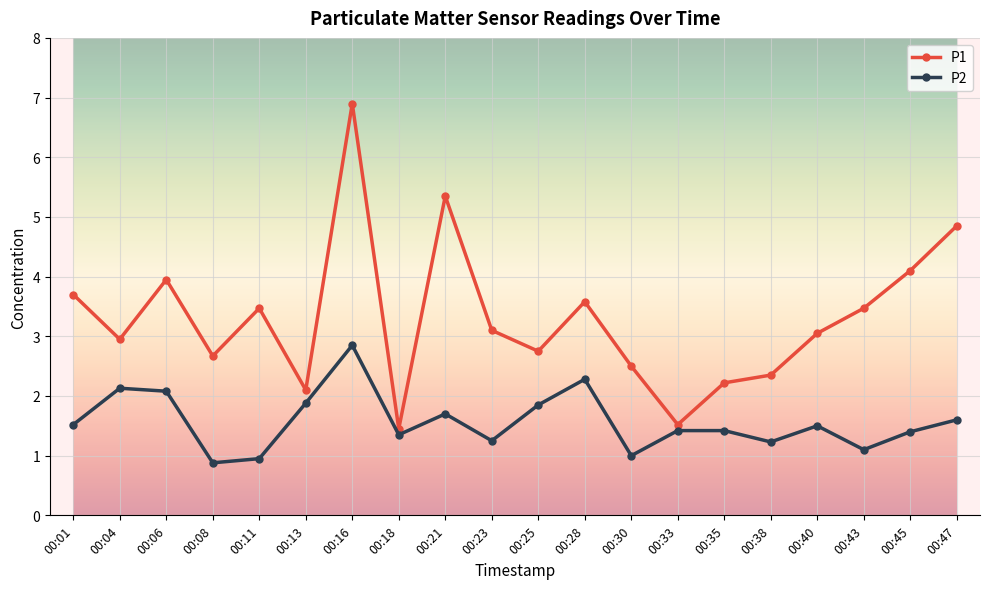

What is the approximate value of P2 at 00:21?

1.7